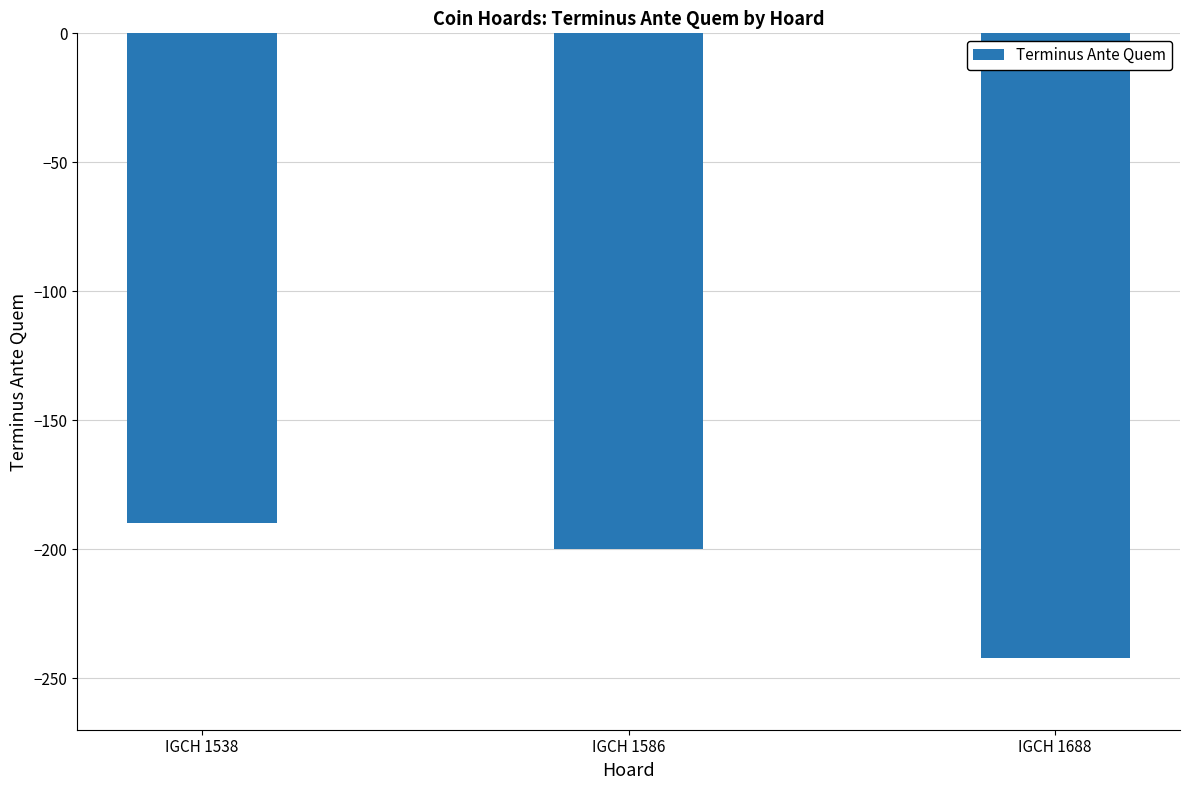

Which label corresponds to the largest value in the chart?

IGCH 1538